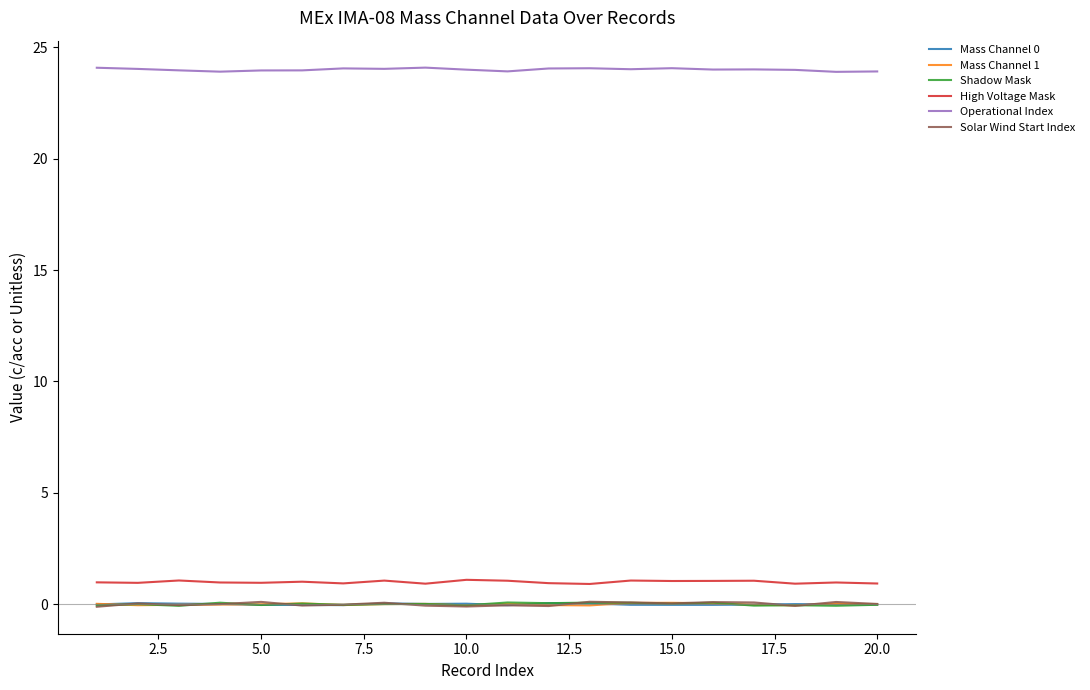

True or false: Operational Index and Mass Channel 1 intersect in this chart.

False